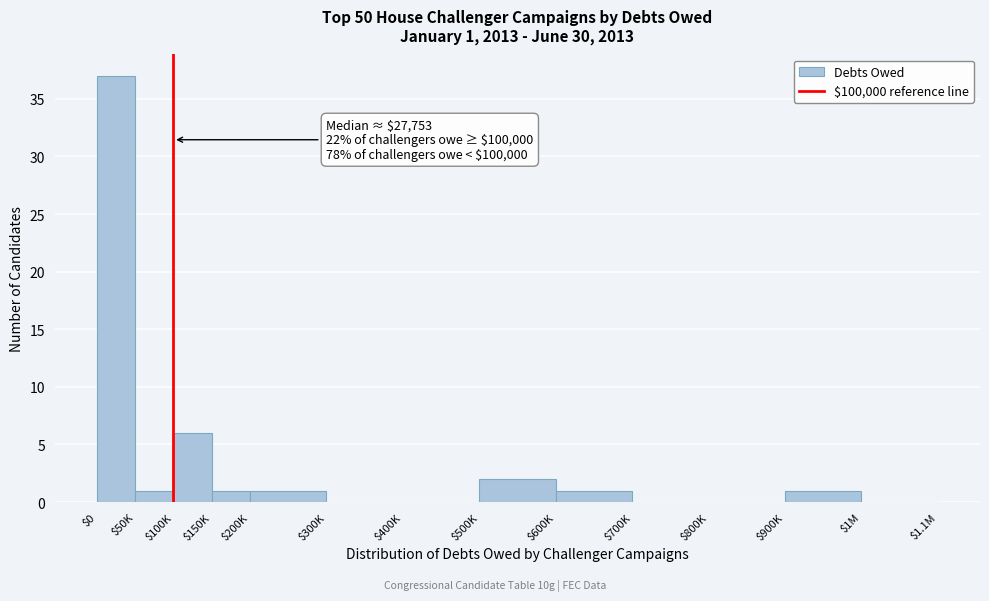

What is the maximum value shown in the chart?

37